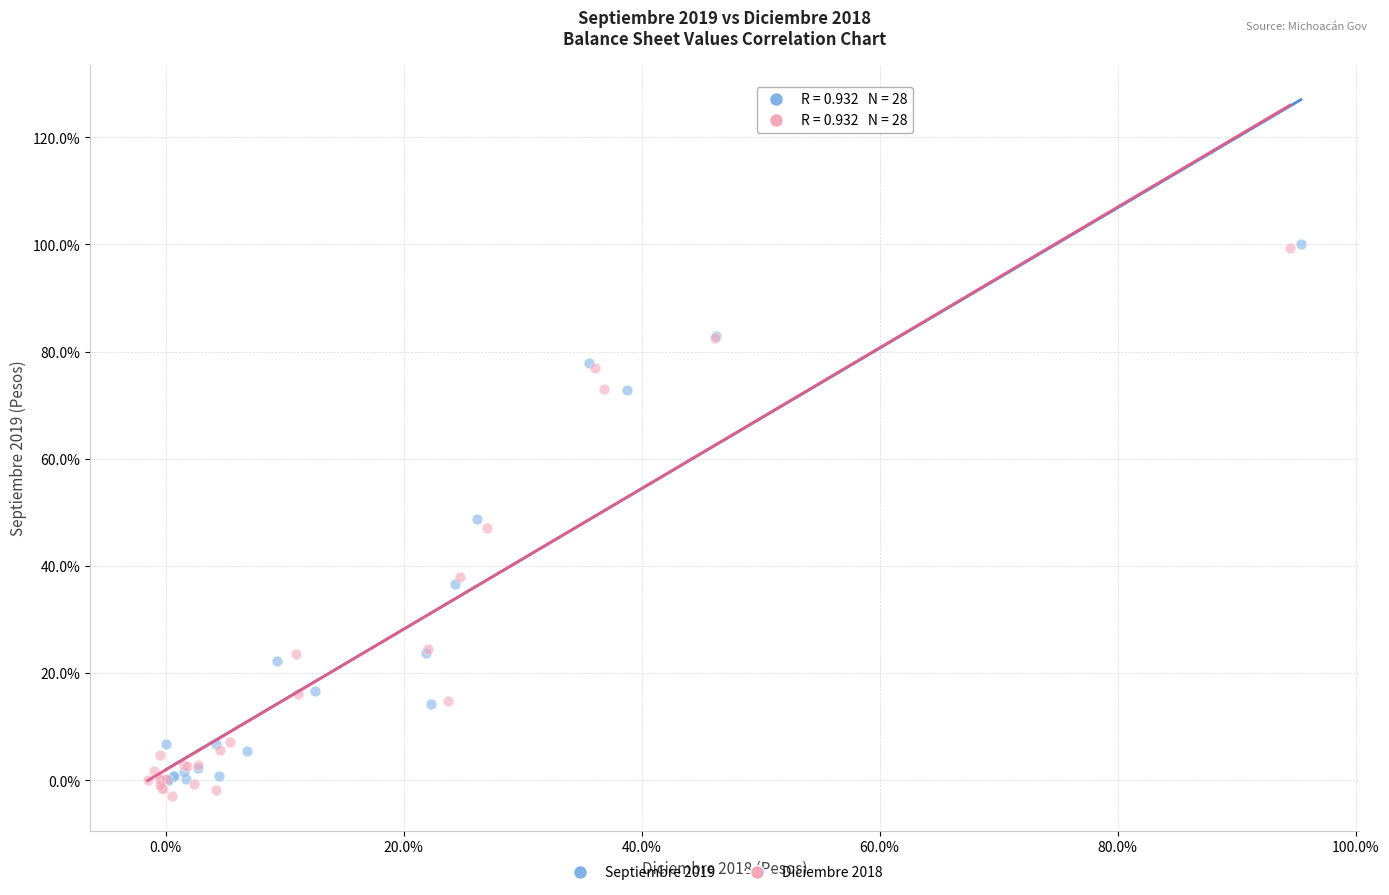

Which series reaches the minimum Y coordinate?

Diciembre 2018